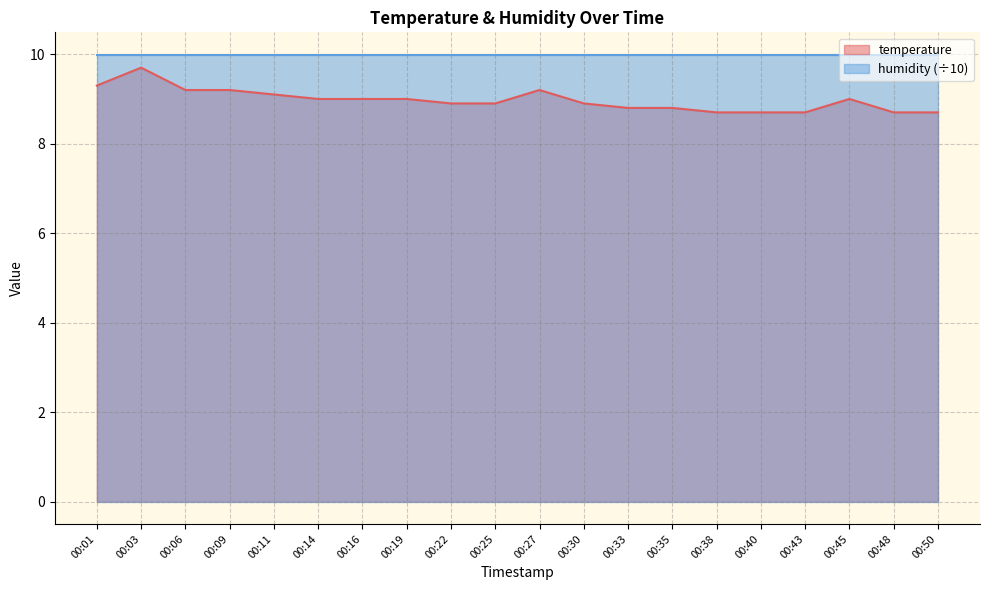

Between 00:38 and 00:22, which is larger?

00:22